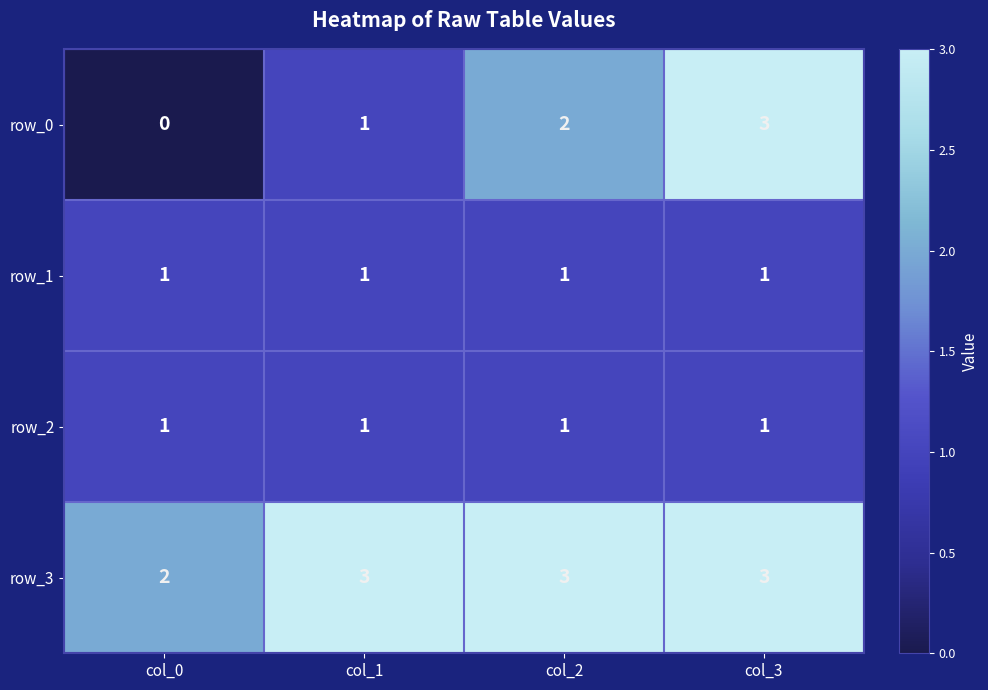

How many series are shown in this chart?

4